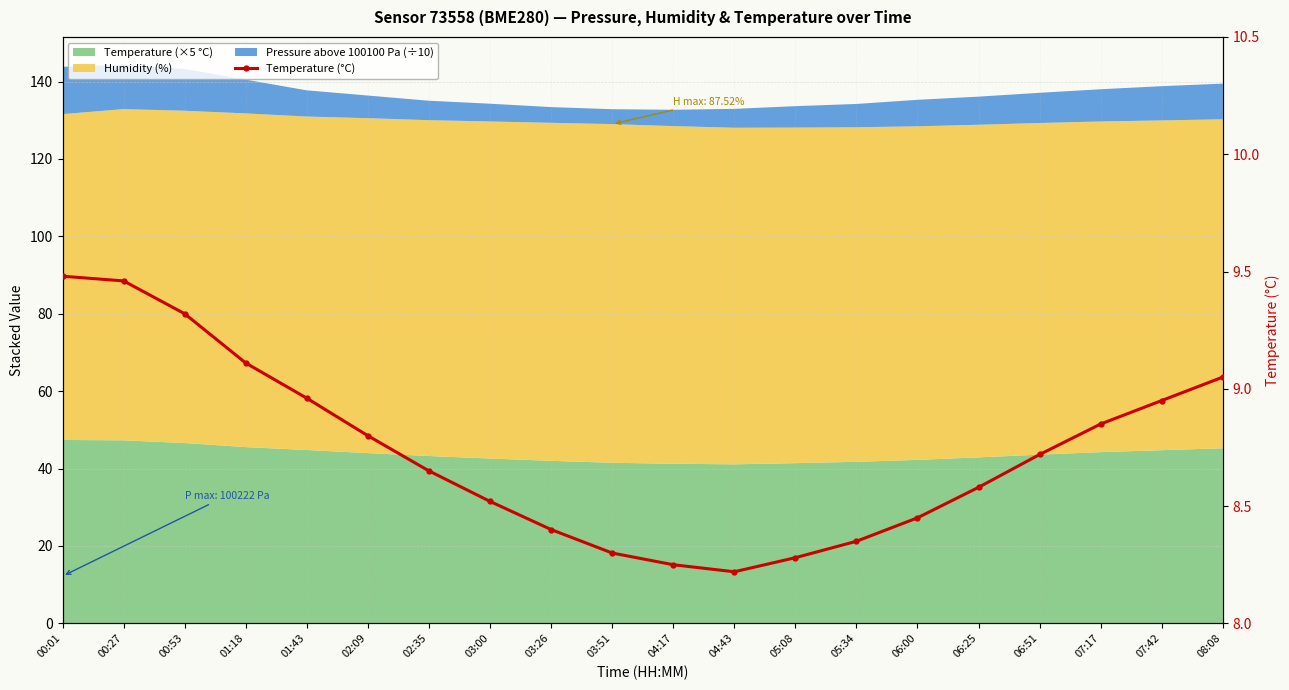

What position from the right is 00:01?

20